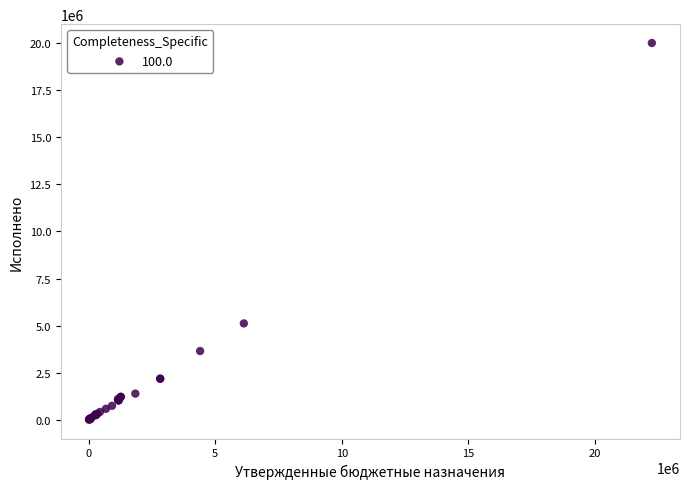

What Y value in the scatter plot is closest to 10007211?

5115583.2